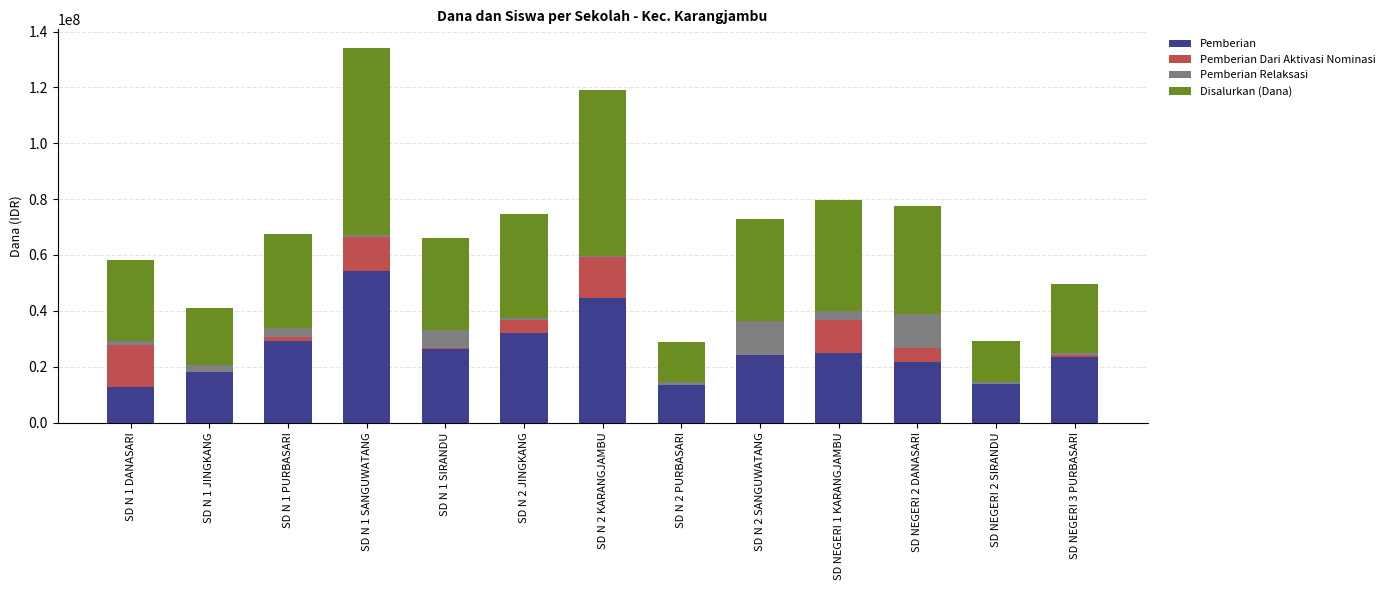

What is the highest value of the Pemberian series?

54225000